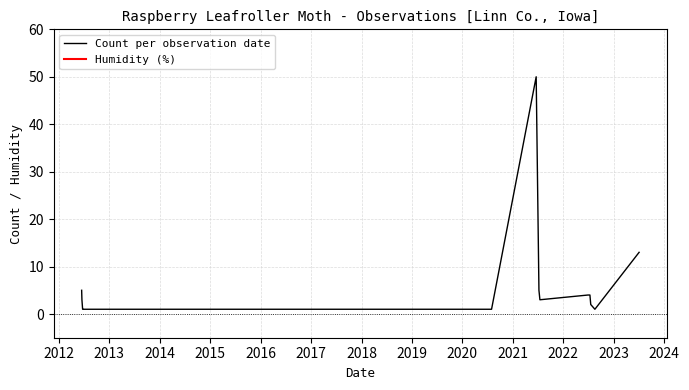

What is the highest value of the Count per observation date series?

50